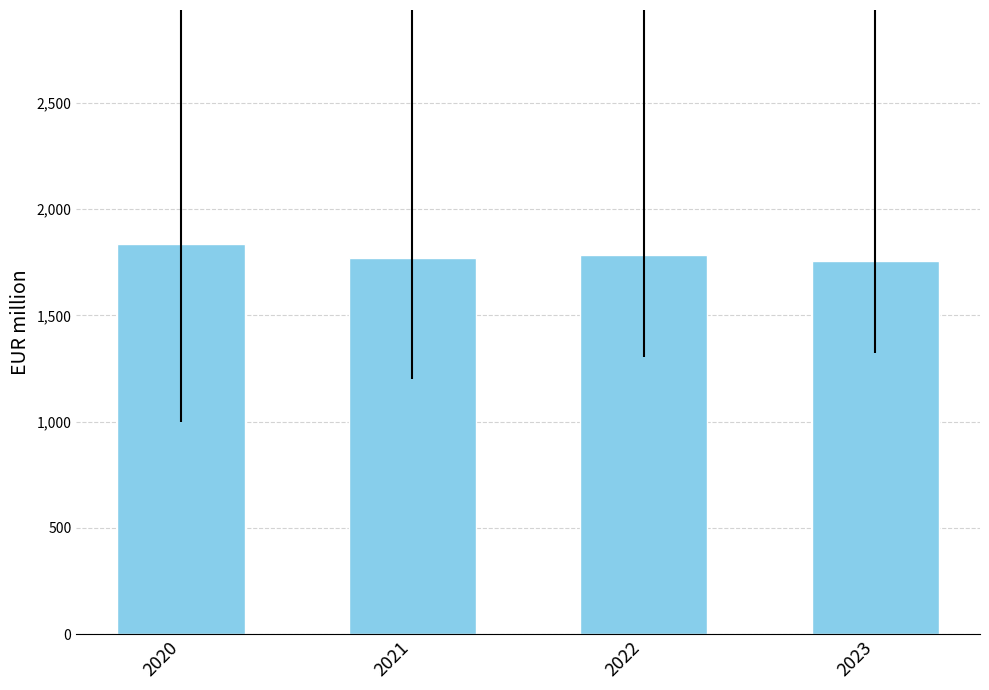

What is the smallest value displayed?

1757